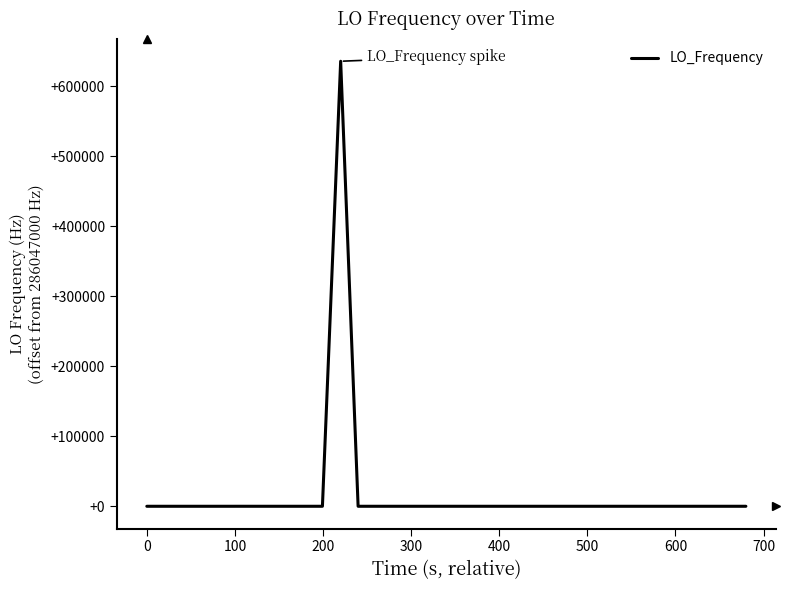

What is the maximum value shown in the chart?

635705.8